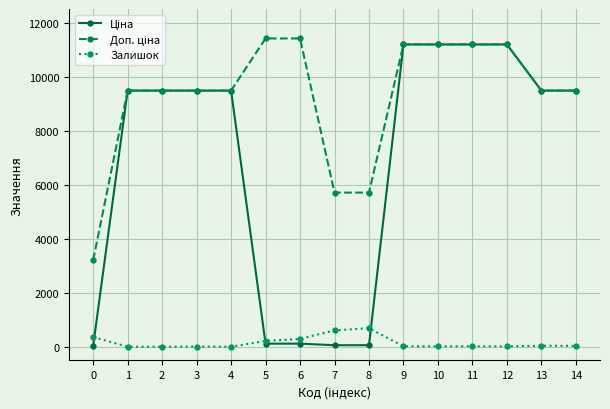

What is the total value across all series at 5?

11739.1